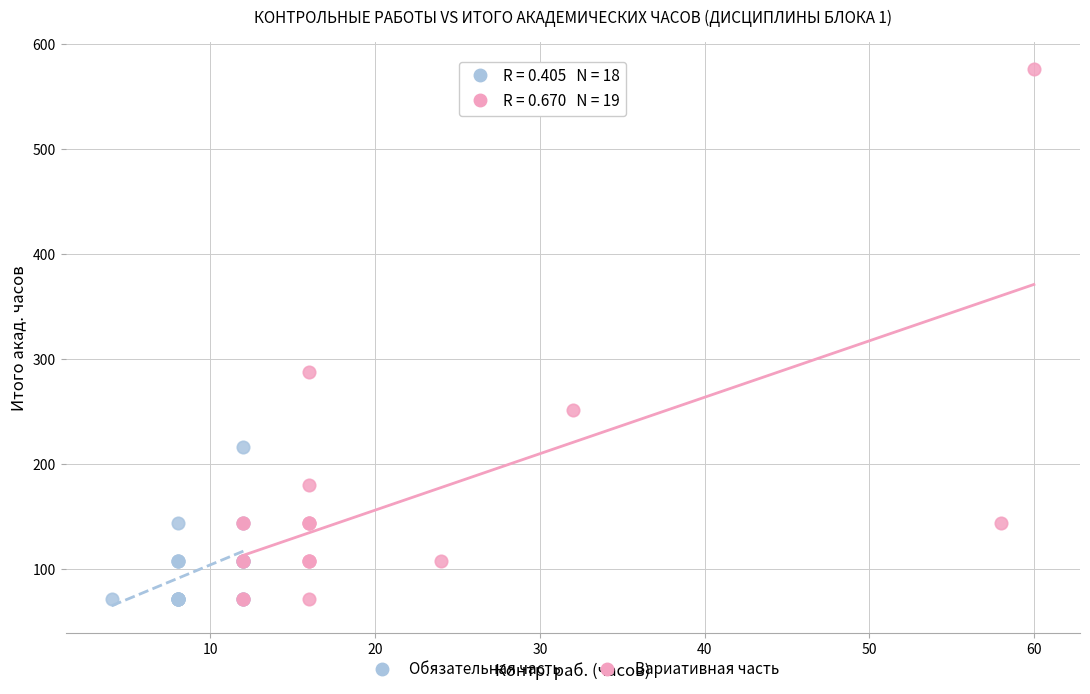

Which series reaches the maximum Y coordinate?

Вариативная часть